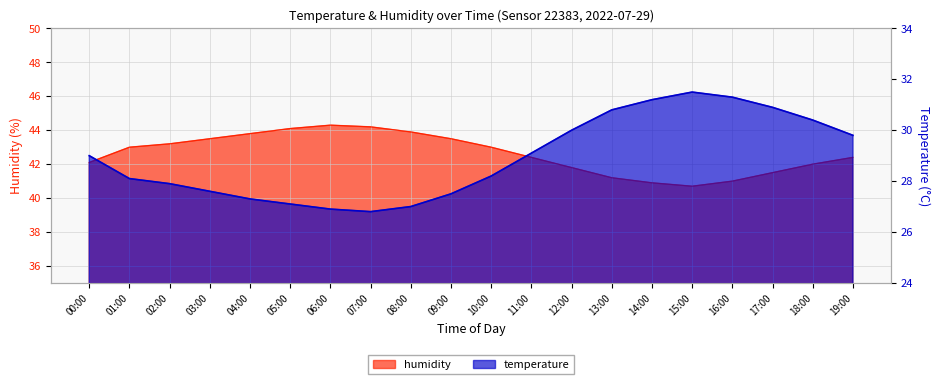

Is it true that temperature equals 26.9 at 06:00?

True